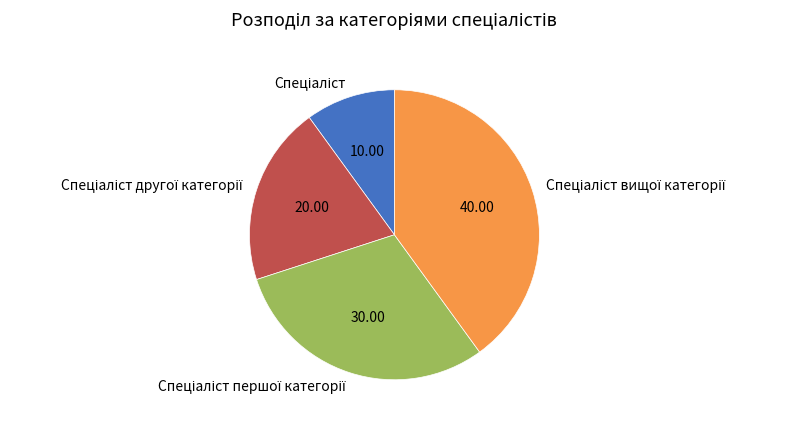

Is there any slice that represents more than half of the pie?

No